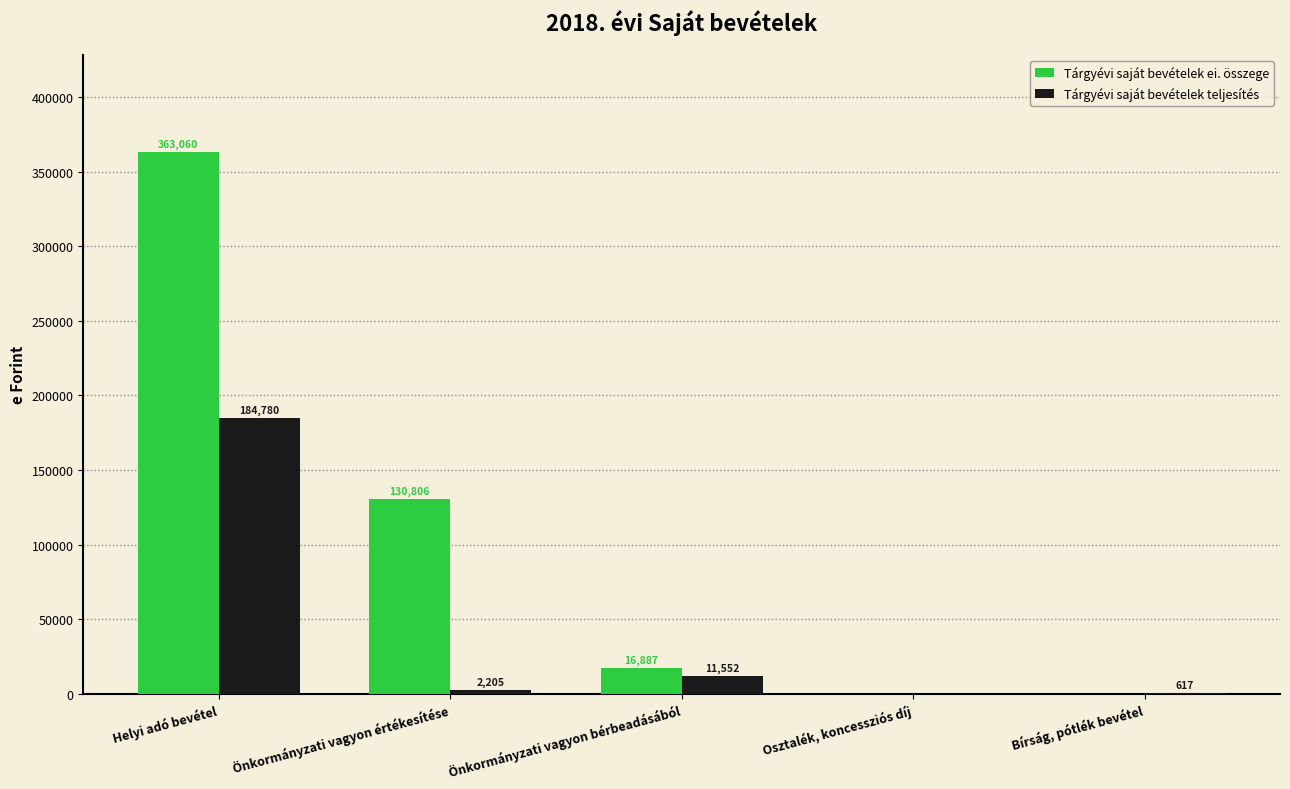

Where is Tárgyévi saját bevételek ei. összege nearest to the value 181530?

Önkormányzati vagyon értékesítése